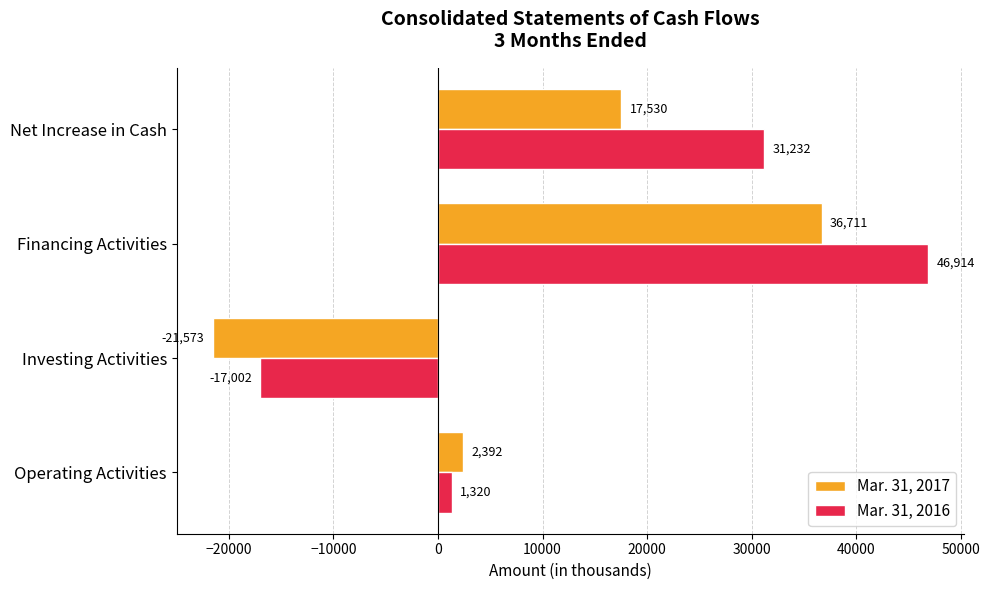

Which series has the largest range (max minus min)?

Mar. 31, 2016